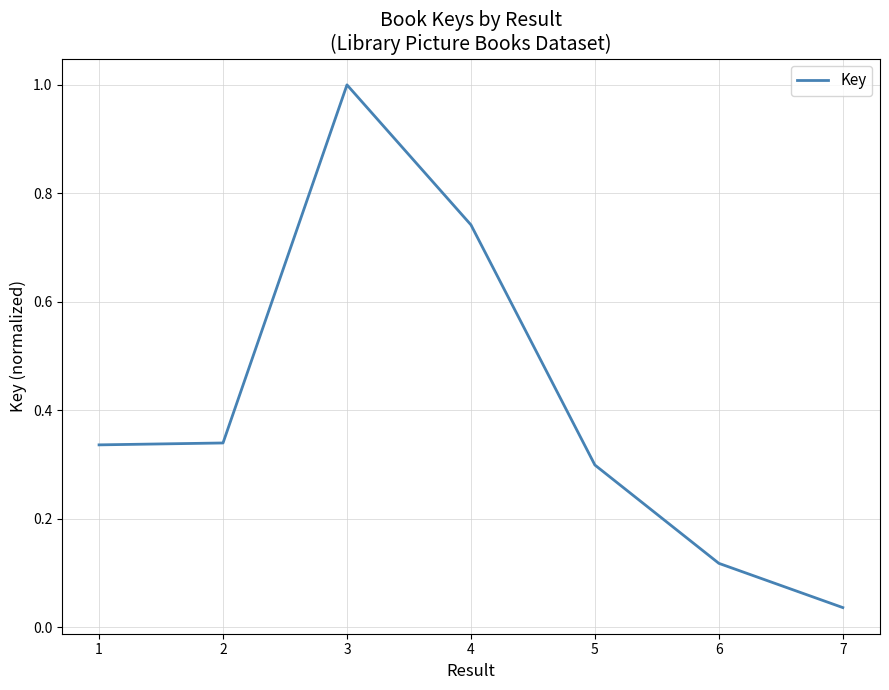

The value at 2 is 0.1. True or false?

False